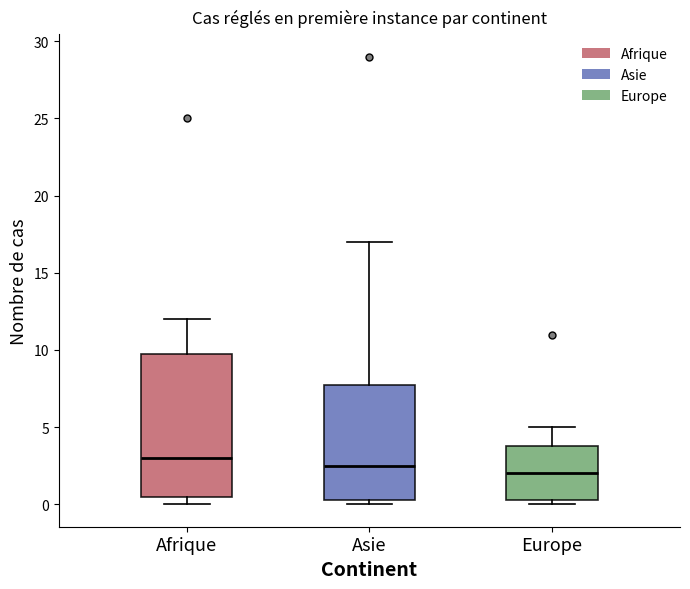

Which box is the tallest, from its lower edge to its upper edge?

Afrique